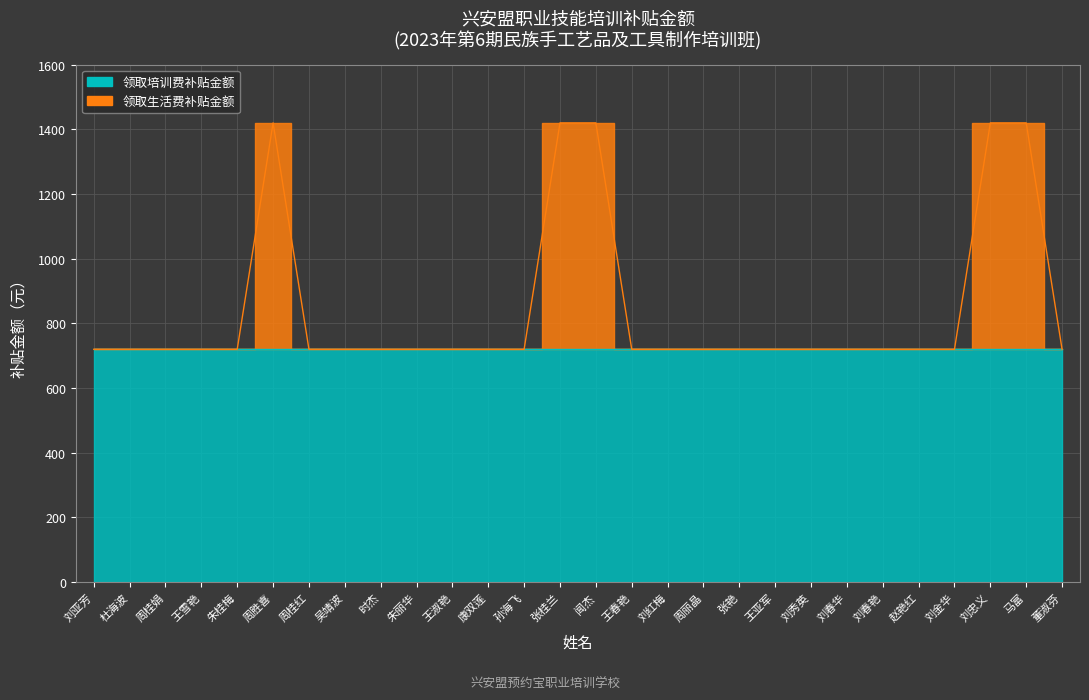

What is the label of the 25th point from the right?

王雪艳